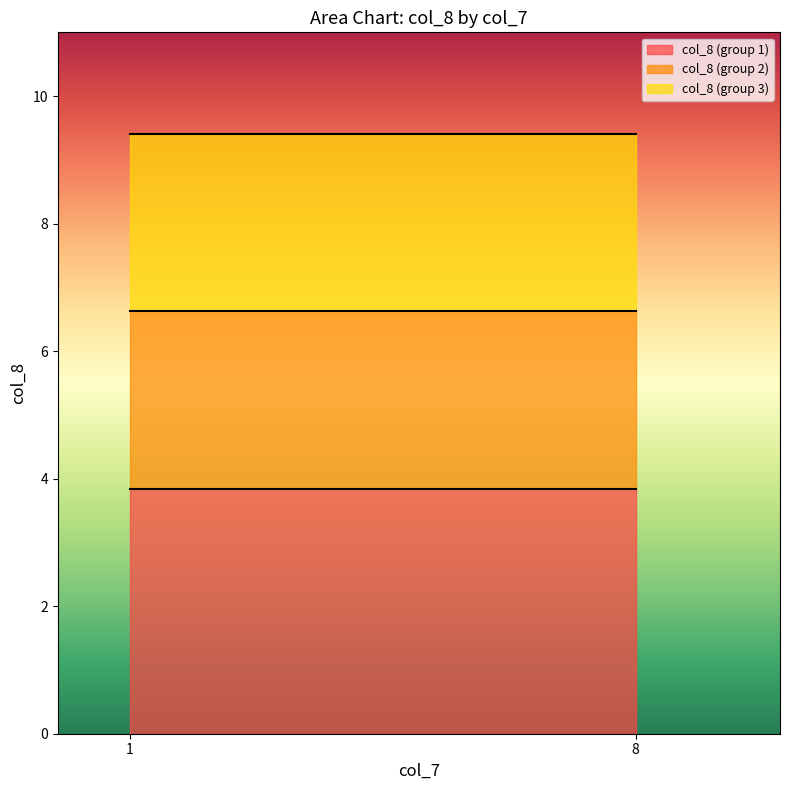

Reading left to right, what are all the values shown in this chart?

1=3.8	8=3.8	1=6.6	8=6.6	1=9.4	8=9.4